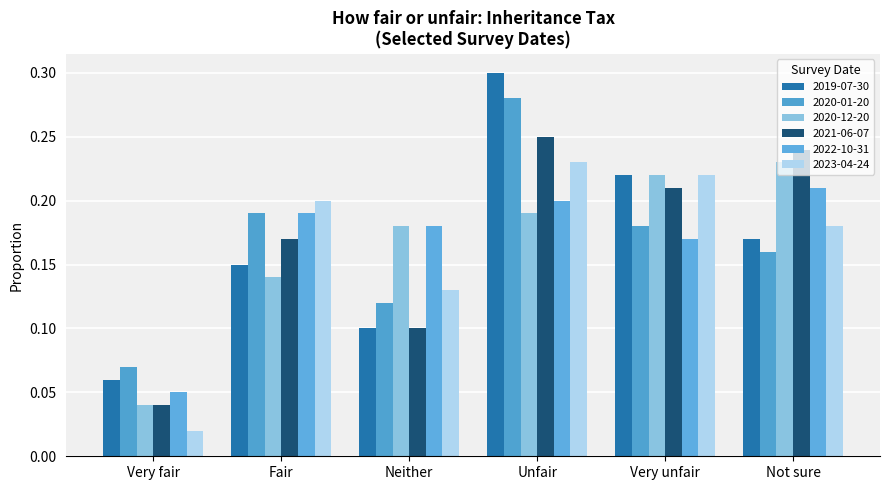

Rank the series at Neither from highest to lowest value.

2020-12-20, 2022-10-31, 2023-04-24, 2020-01-20, 2019-07-30, 2021-06-07